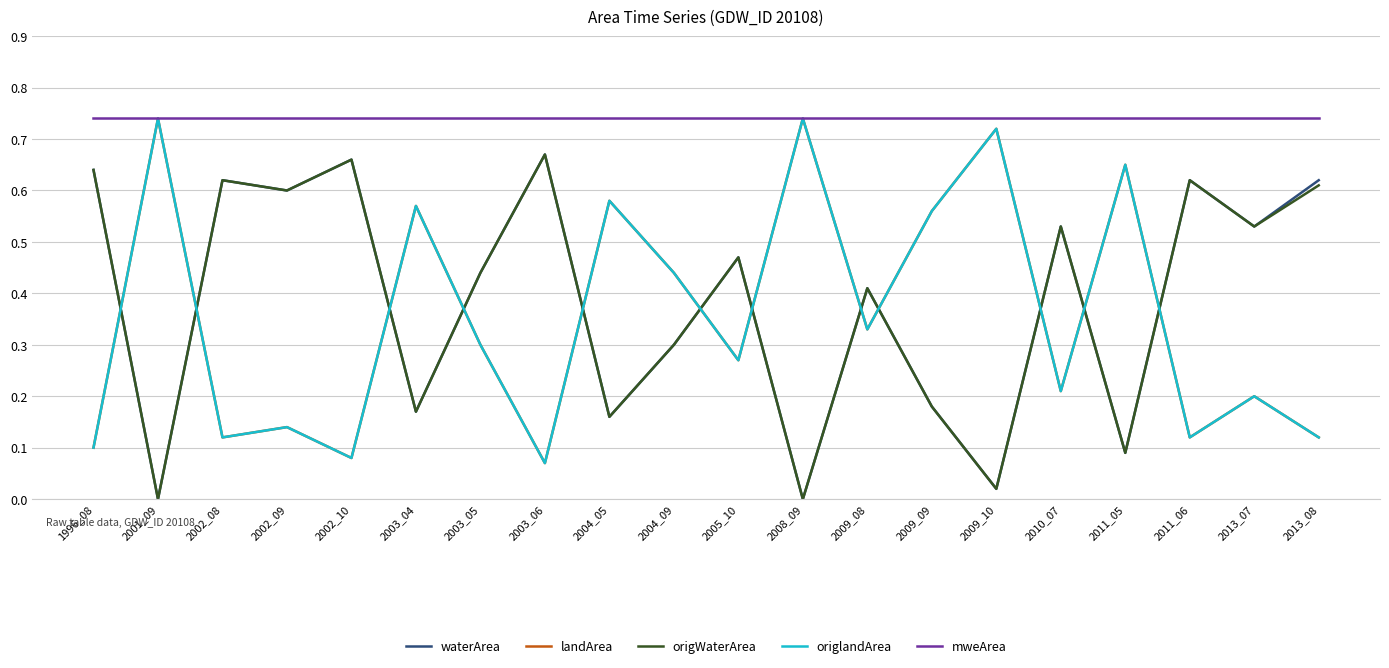

At how many categories does at least one series exceed 0?

20